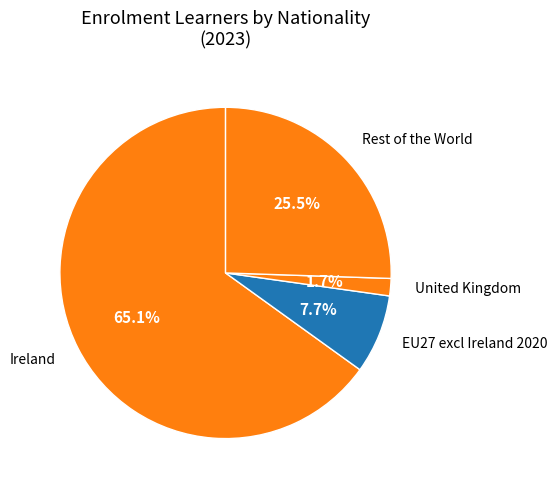

Which category has the biggest portion of the pie?

Ireland